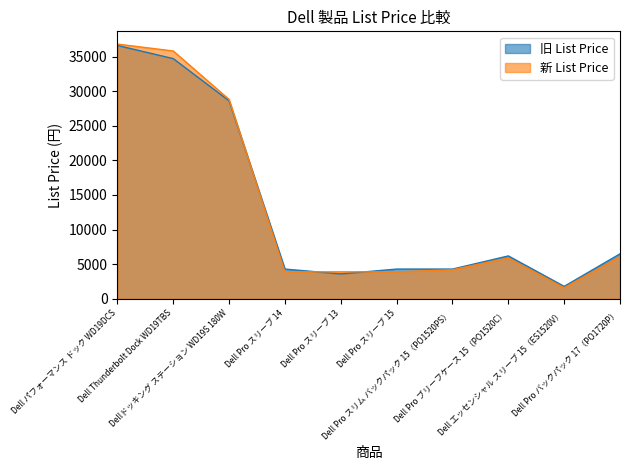

What is the sum of all 旧 List Price values?

130900